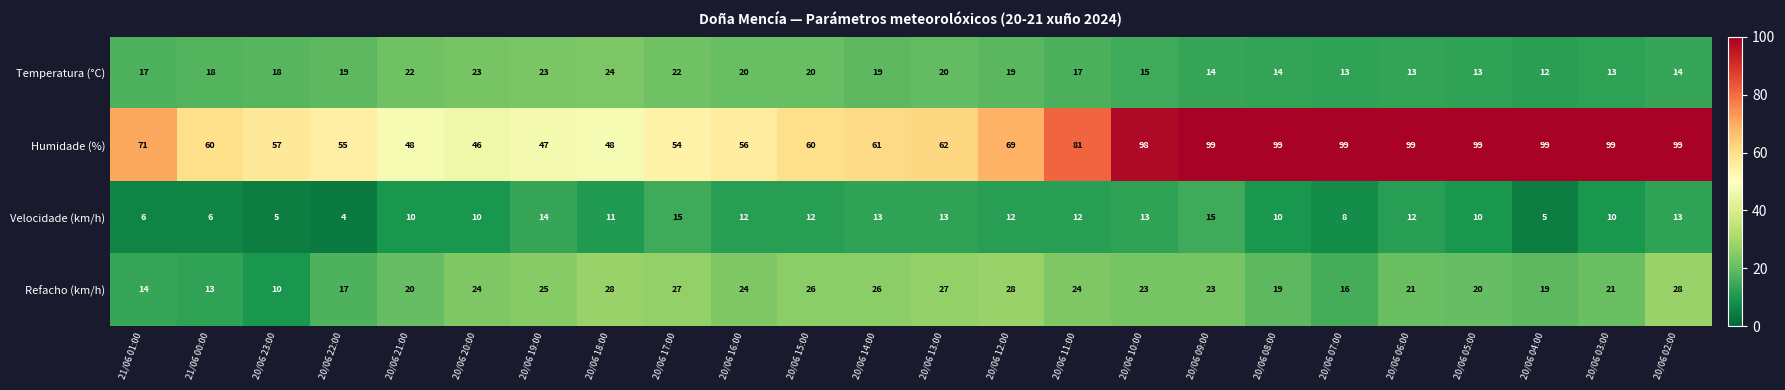

What is the minimum value for Temperatura (°C)?

12